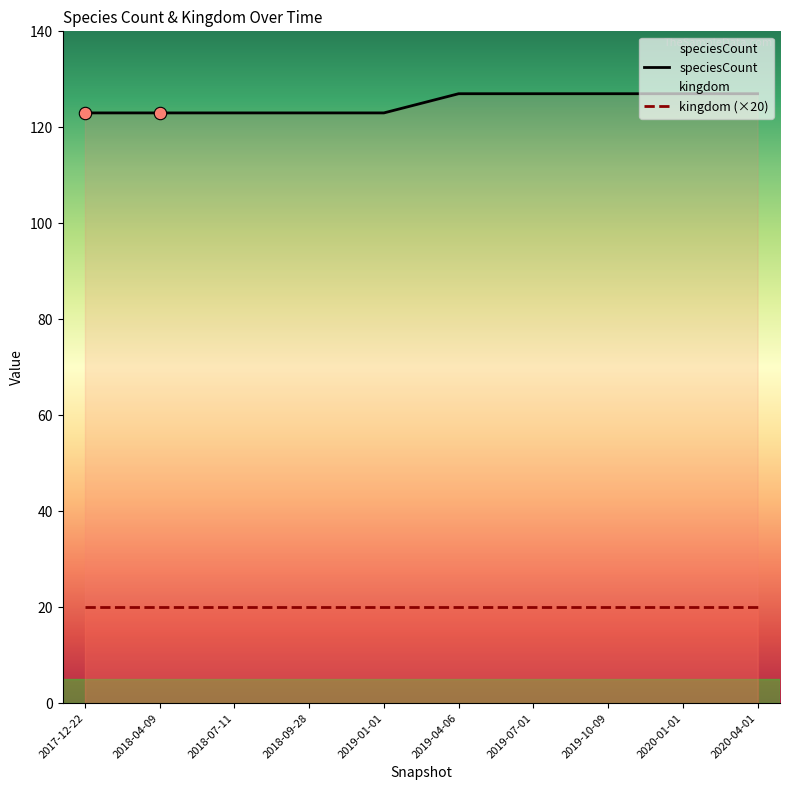

Is the value of speciesCount at 2019-04-06 greater than the value of kingdom at 2019-04-06?

Yes